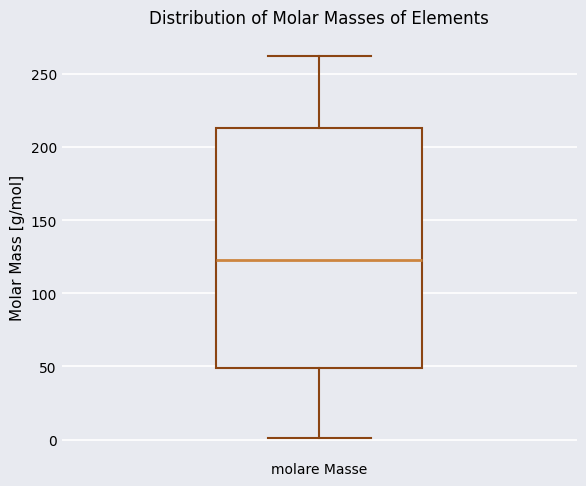

Read this box plot against the y-axis: the position of the median line, the range covered by the box, and the ends of both whiskers. The values are not printed on the chart, so give them approximately, as read against the axis.

median 125, box 50 to 215, whiskers 0 to 260